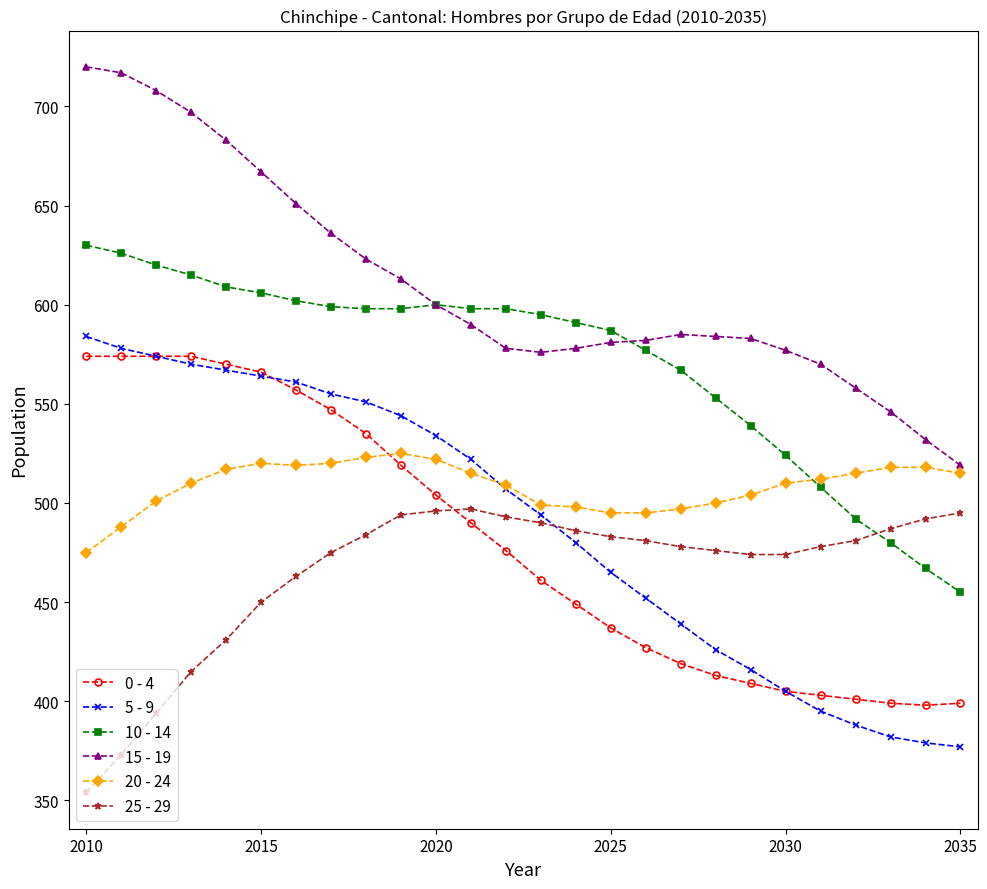

Which series has the largest range (max minus min)?

5 - 9